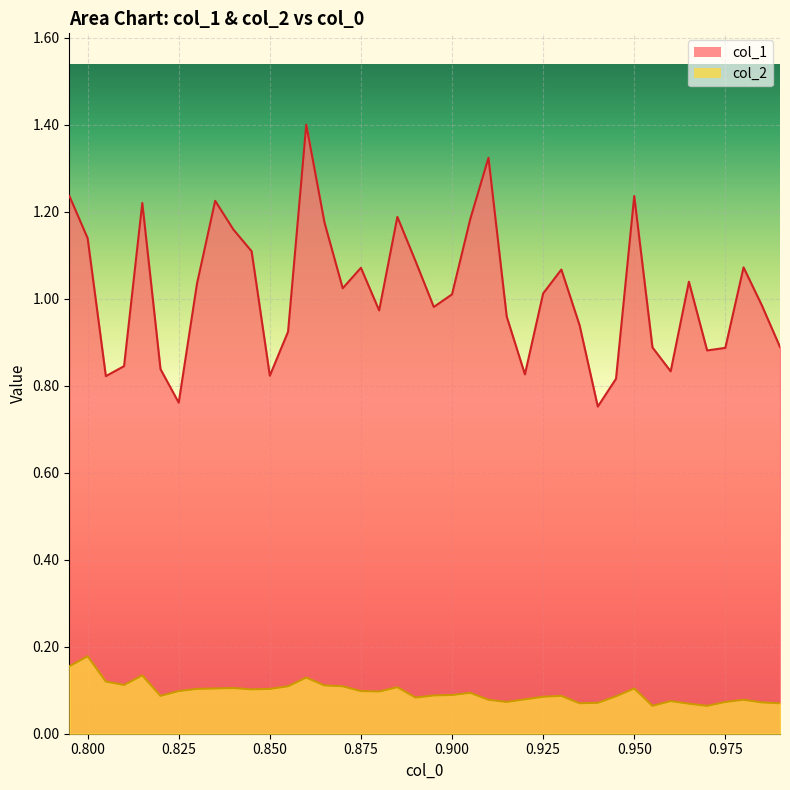

Reading left to right, list all the values displayed in this chart.

col_1: 1.2	1.1	0.8	0.8	1.2	0.8	0.8	1.0	1.2	1.2	1.1	0.8	0.9	1.4	1.2	1.0	1.1	1.0	1.2	1.1	1.0	1.0	1.2	1.3	1.0	0.8	1.0	1.1	0.9	0.8	0.8	1.2	0.9	0.8	1.0	0.9	0.9	1.1	1.0	0.9
col_2: 0.2	0.2	0.1	0.1	0.1	0.1	0.1	0.1	0.1	0.1	0.1	0.1	0.1	0.1	0.1	0.1	0.1	0.1	0.1	0.1	0.1	0.1	0.1	0.1	0.1	0.1	0.1	0.1	0.1	0.1	0.1	0.1	0.1	0.1	0.1	0.1	0.1	0.1	0.1	0.1